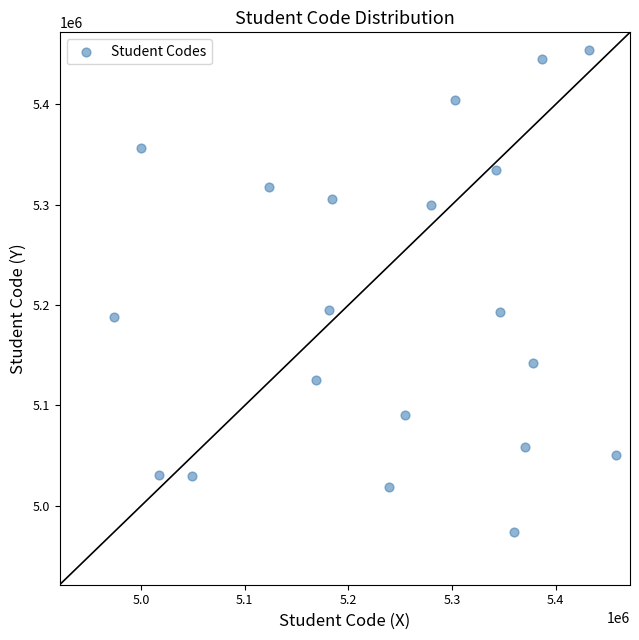

What is the range of X values (max minus min)?

483737.9